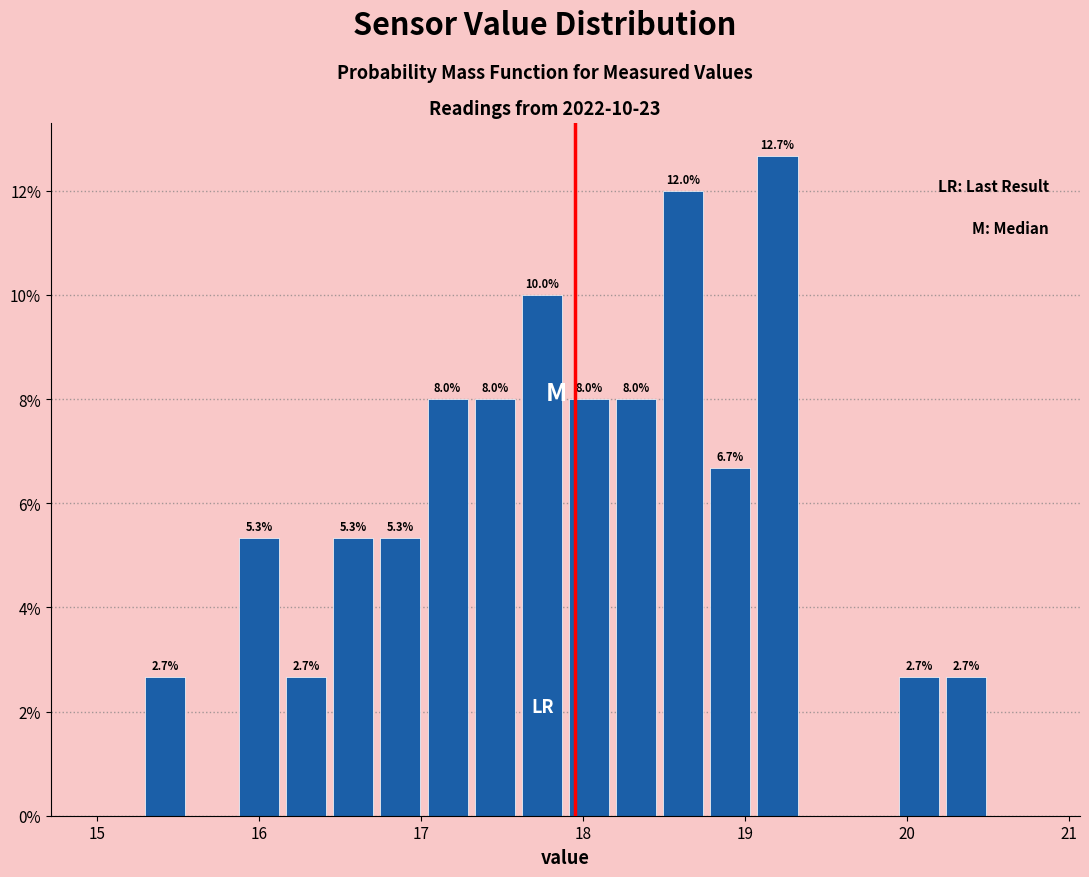

Read against the x-axis, roughly where is the centre of the tallest bar?

19.2